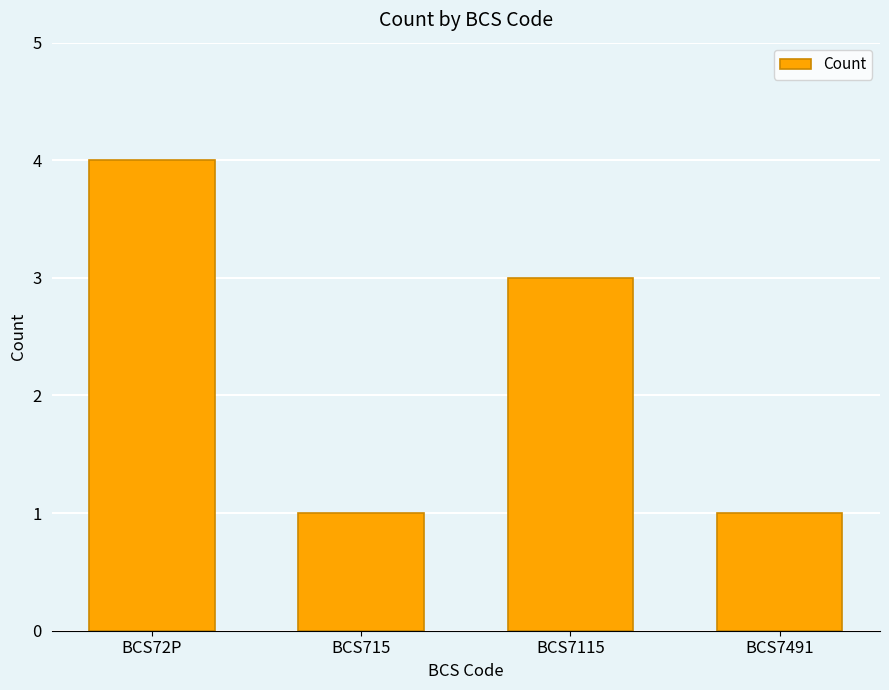

What value does the data have at BCS72P?

4